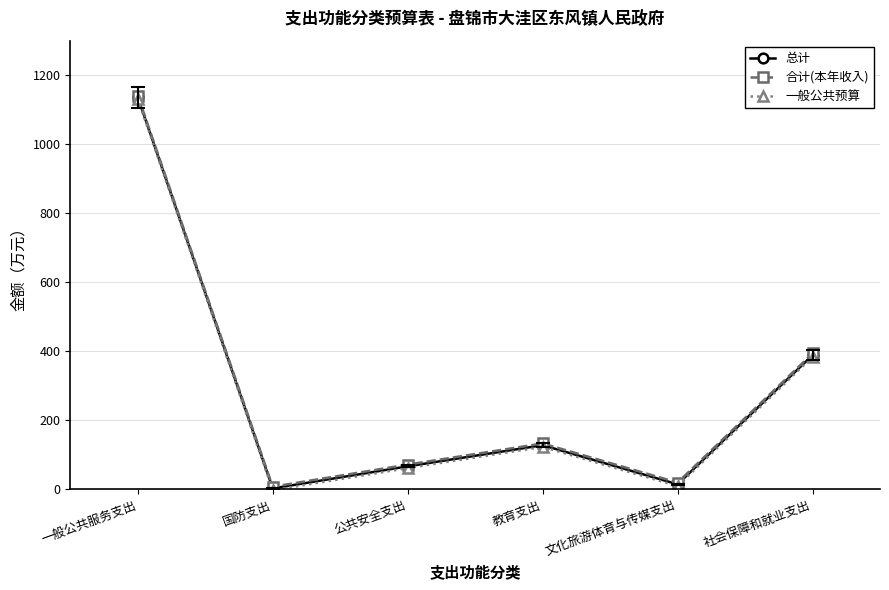

True or false: 一般公共预算 has more than 1 points higher than both neighbors.

False